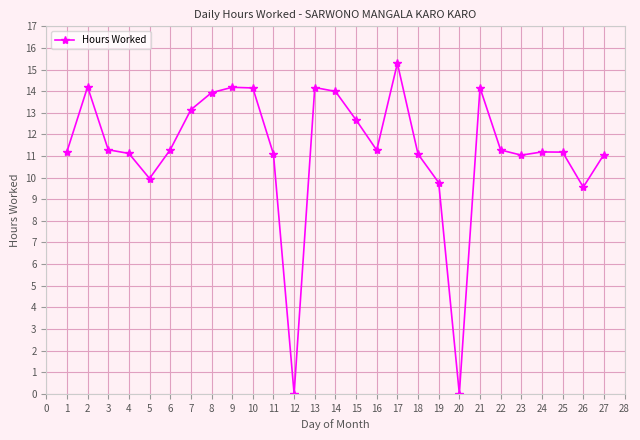

What is the maximum value shown in the chart?

15.3